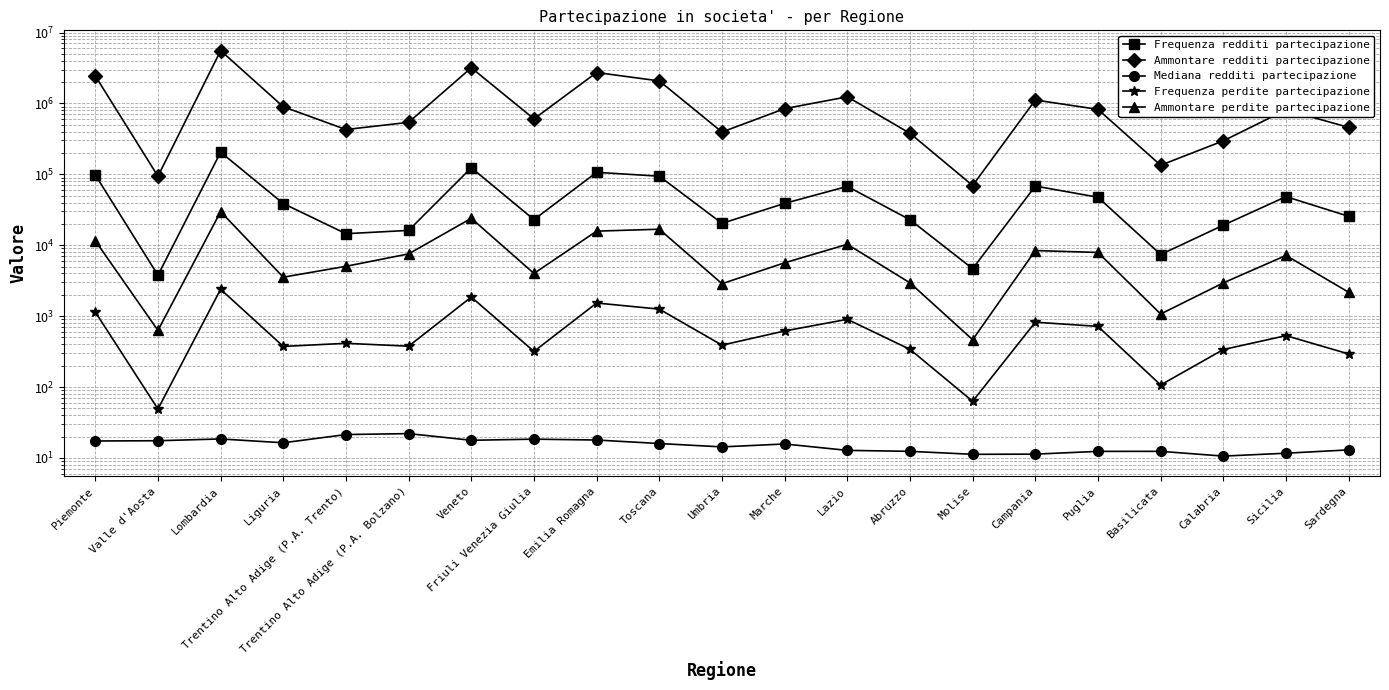

Where is the first local minimum for Mediana redditi partecipazione?

Liguria